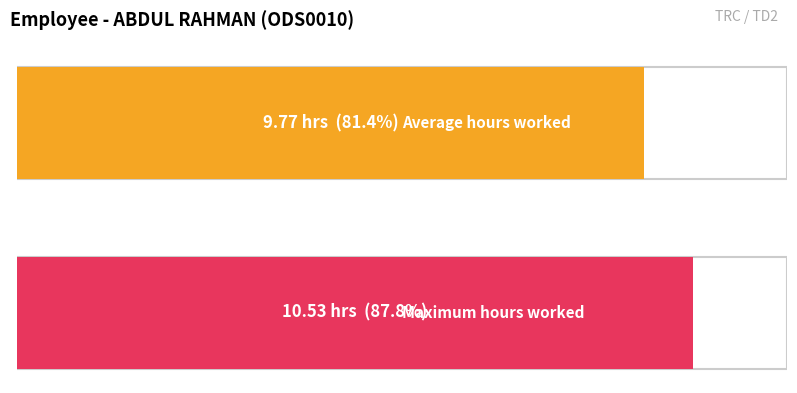

What is the maximum value shown in the chart?

10.5